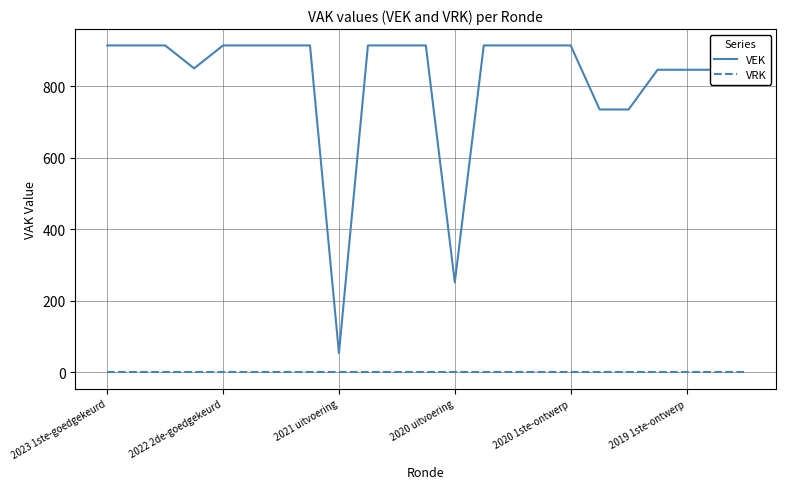

What is the highest value of the VEK series?

914